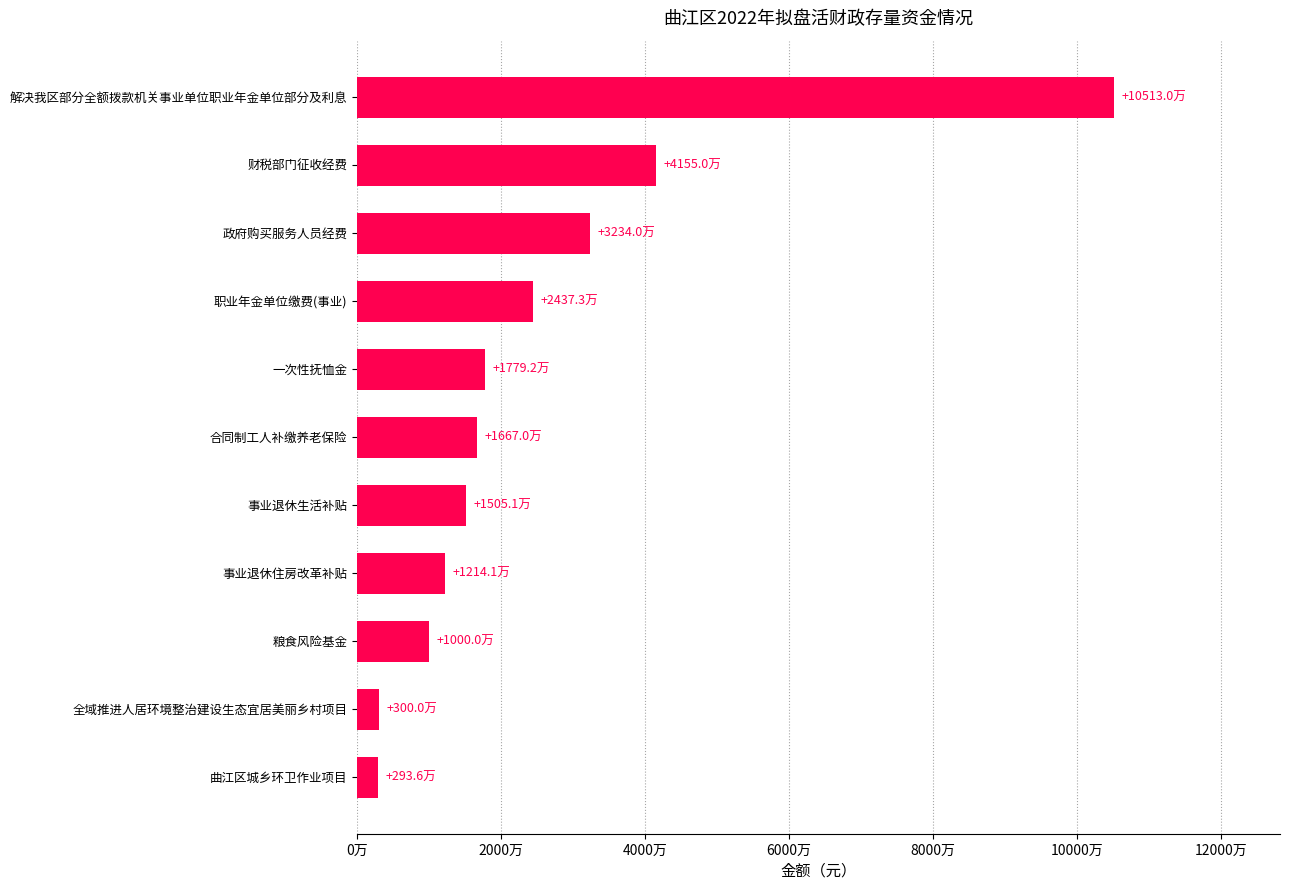

Are the bars horizontal?

Yes